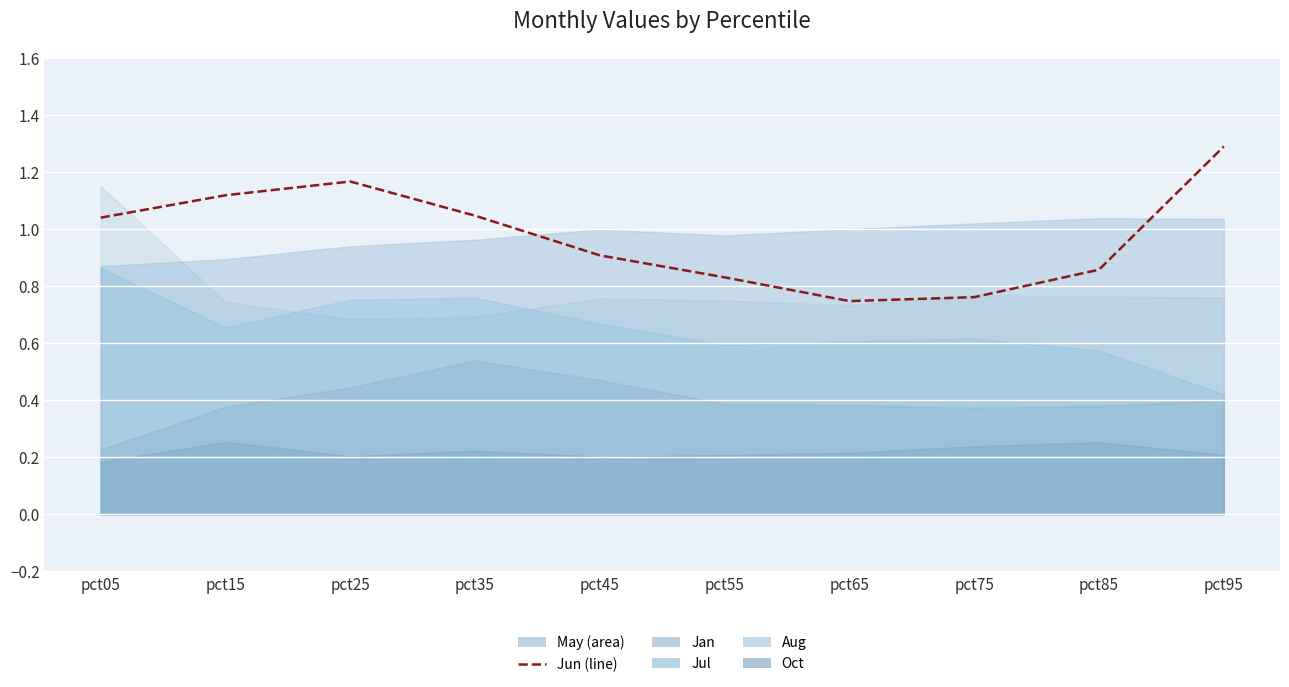

Reading left to right, extract all data points from this chart.

pct05=1.0	pct15=1.1	pct25=1.2	pct35=1.0	pct45=0.9	pct55=0.8	pct65=0.7	pct75=0.8	pct85=0.9	pct95=1.3